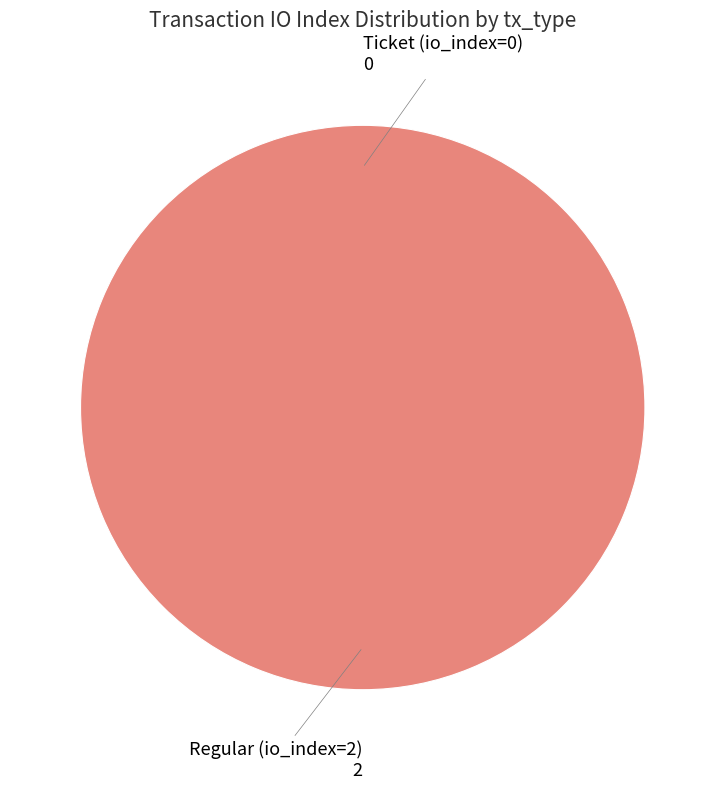

Which slice is the largest?

Regular (io_index=2)